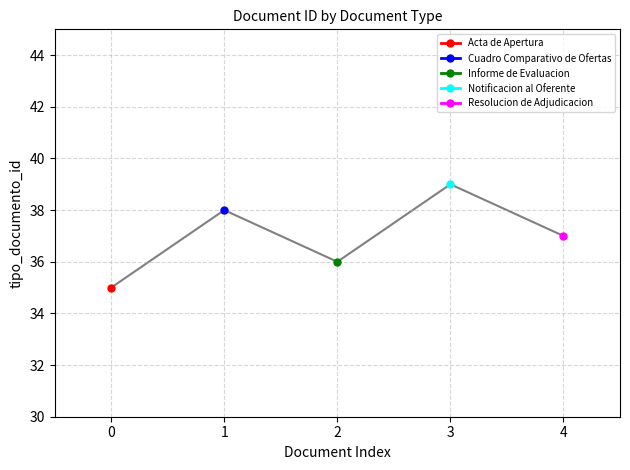

How many data points does each series have?

5